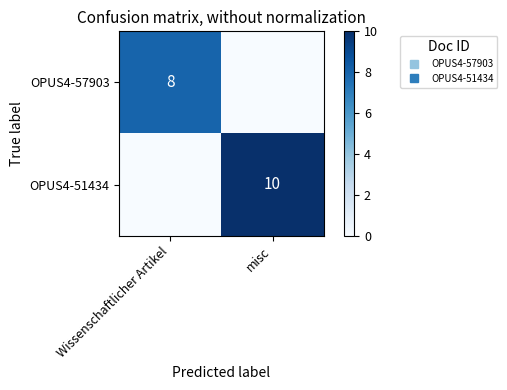

At which category is the sum across all series the highest?

misc